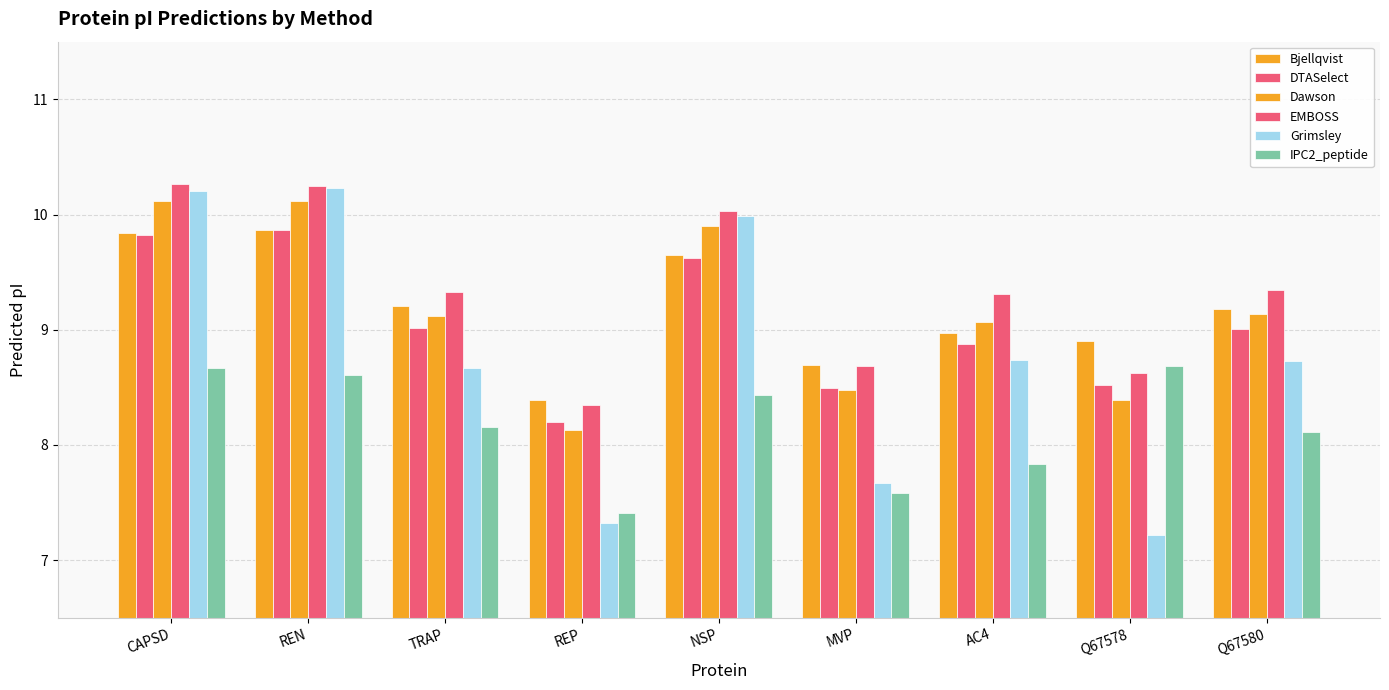

How many values in the Dawson series are below 9?

3